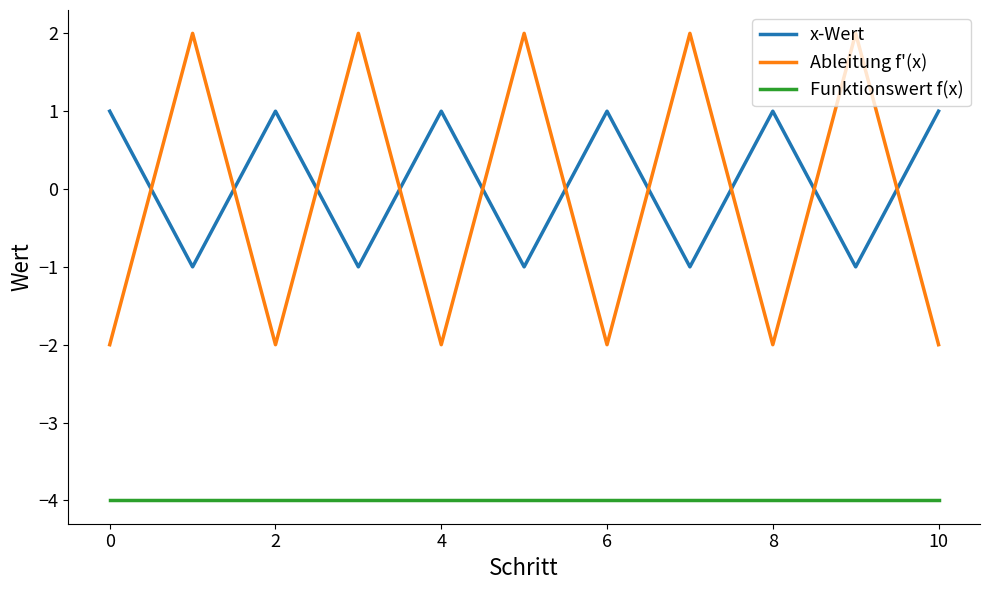

In Ableitung f'(x), how many points are higher than both neighbors (excluding endpoints)?

5